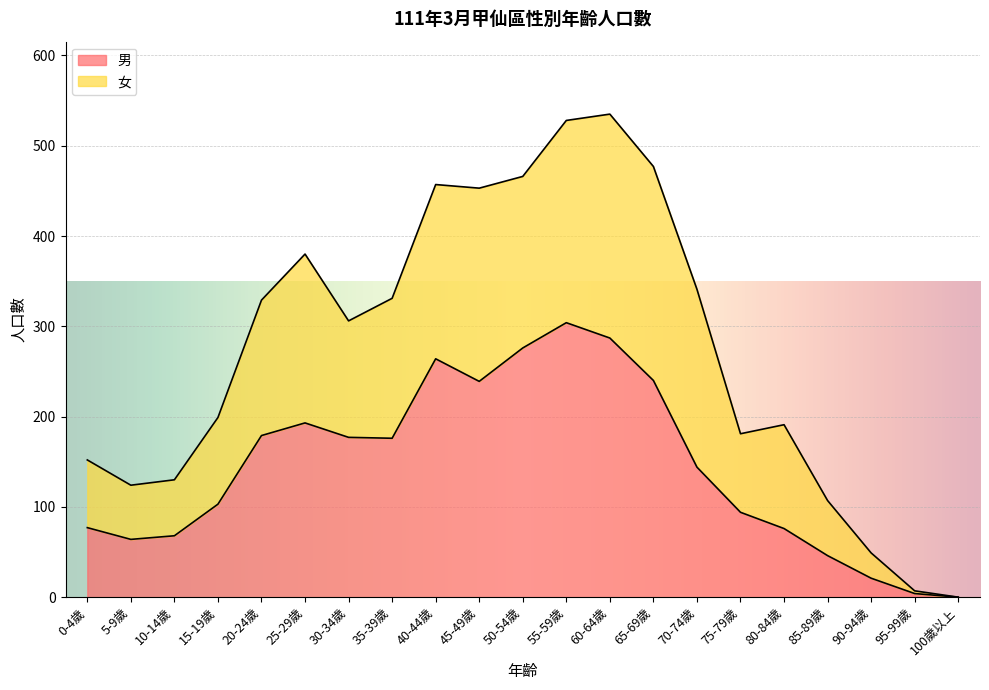

What is the label of the 7th point from the left?

30-34歲